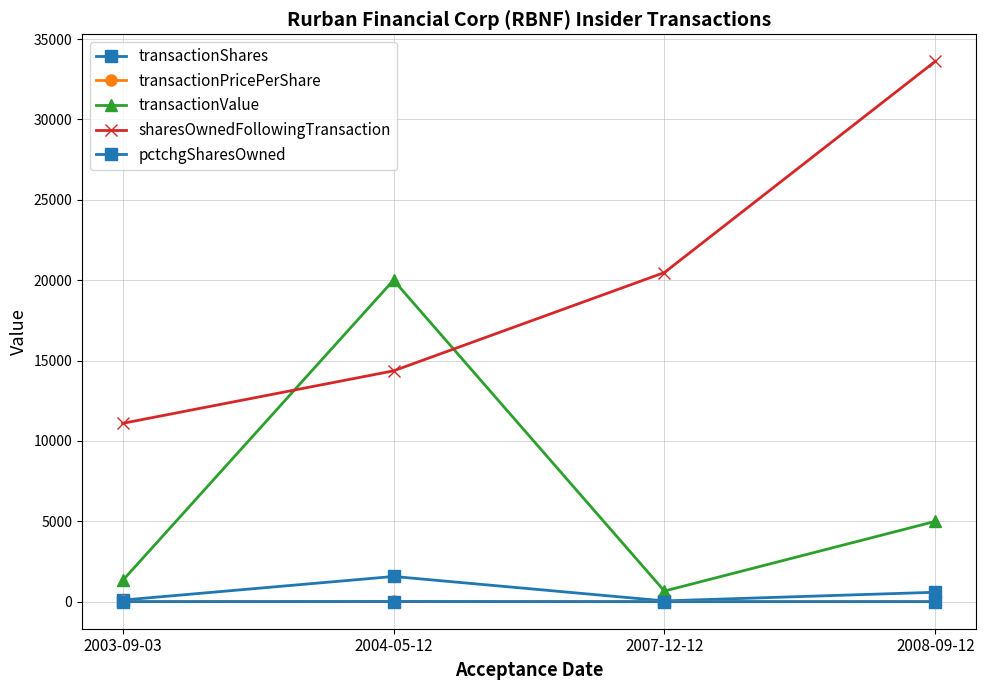

List the labels in order of pctchgSharesOwned value, smallest first.

2007-12-12, 2003-09-03, 2008-09-12, 2004-05-12